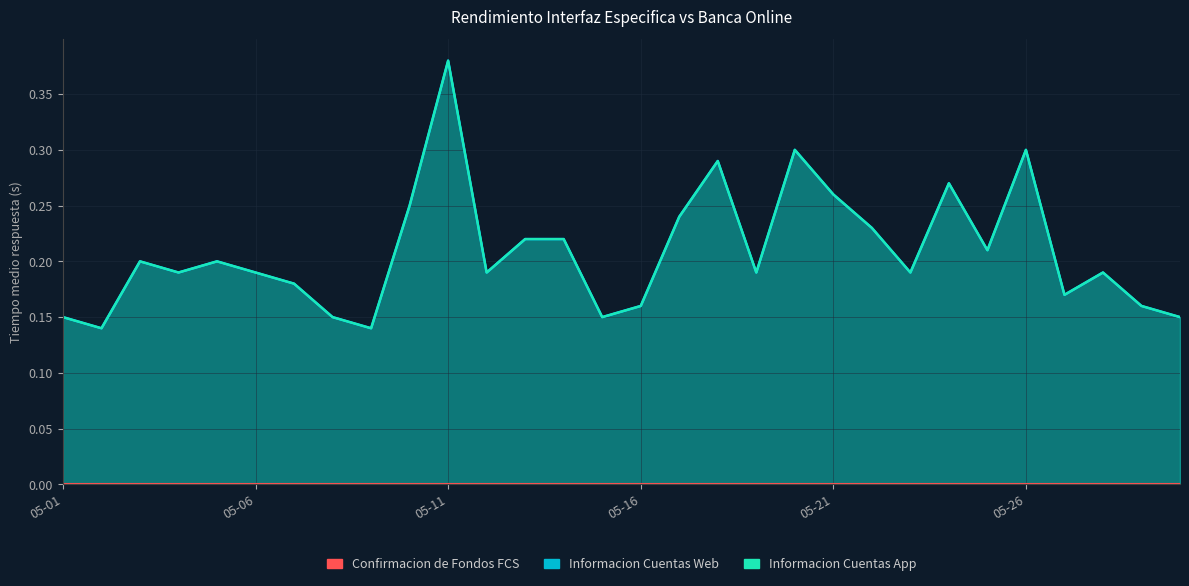

True or false: Informacion Cuentas App has more than 2 interior local peaks.

True